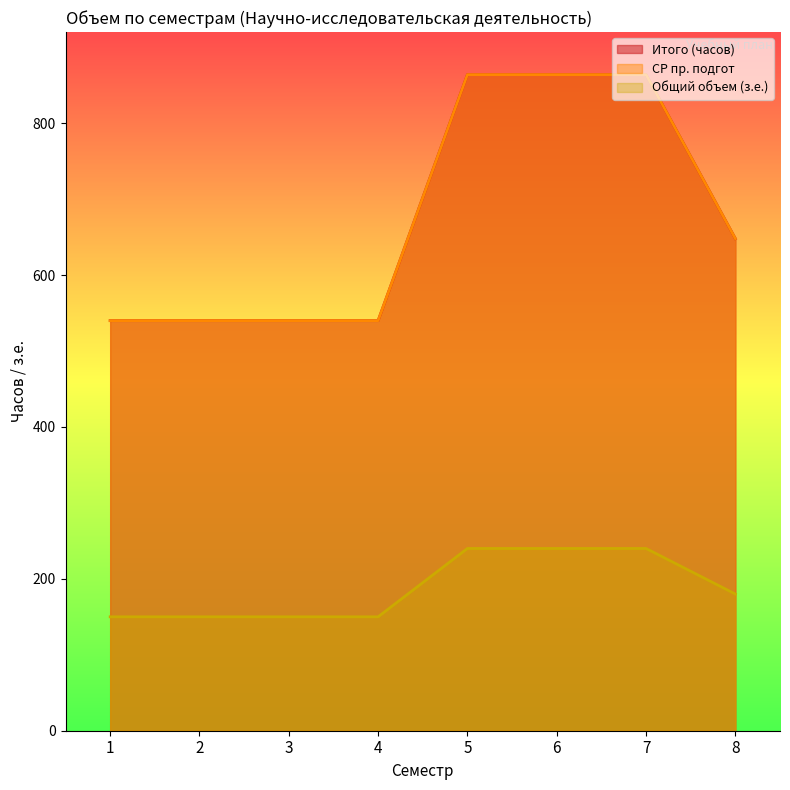

What is the minimum value shown in the chart?

150